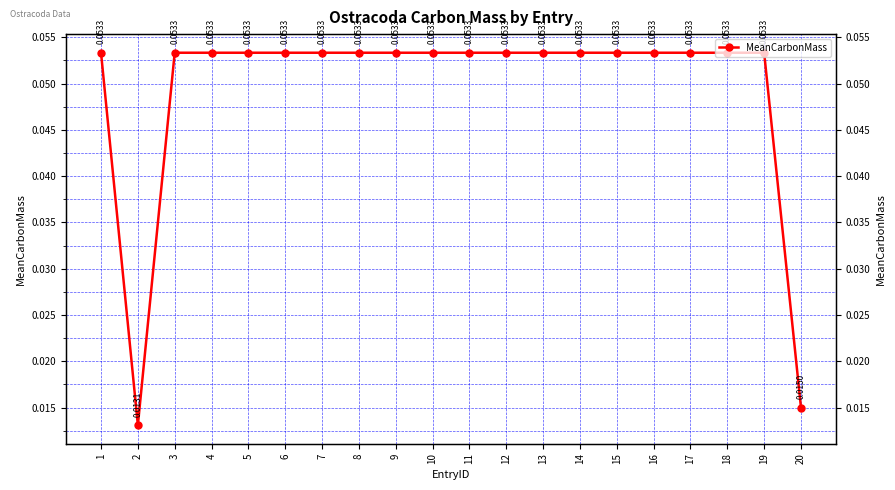

Where is the first local minimum?

2